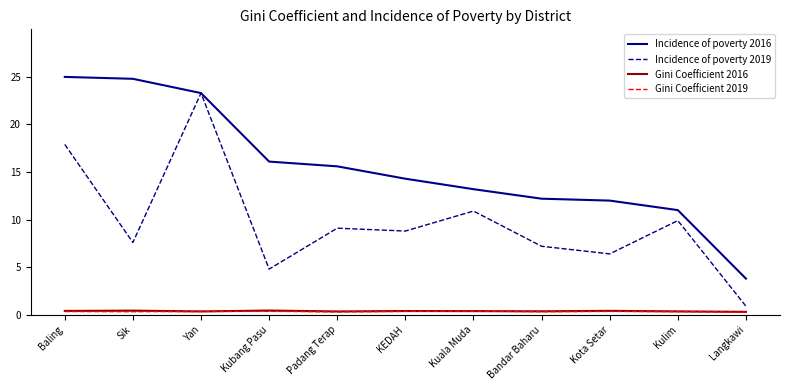

True or false: Gini Coefficient 2019 and Incidence of poverty 2016 cross at least once.

False